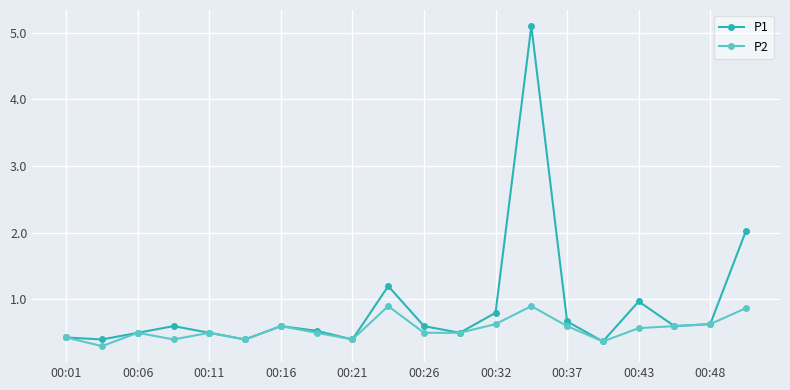

Reading left to right, list all the values displayed in this chart.

P1: 0.4	0.4	0.5	0.6	0.5	0.4	0.6	0.5	0.4	1.2	0.6	0.5	0.8	5.1	0.7	0.4	1.0	0.6	0.6	2.0
P2: 0.4	0.3	0.5	0.4	0.5	0.4	0.6	0.5	0.4	0.9	0.5	0.5	0.6	0.9	0.6	0.4	0.6	0.6	0.6	0.9